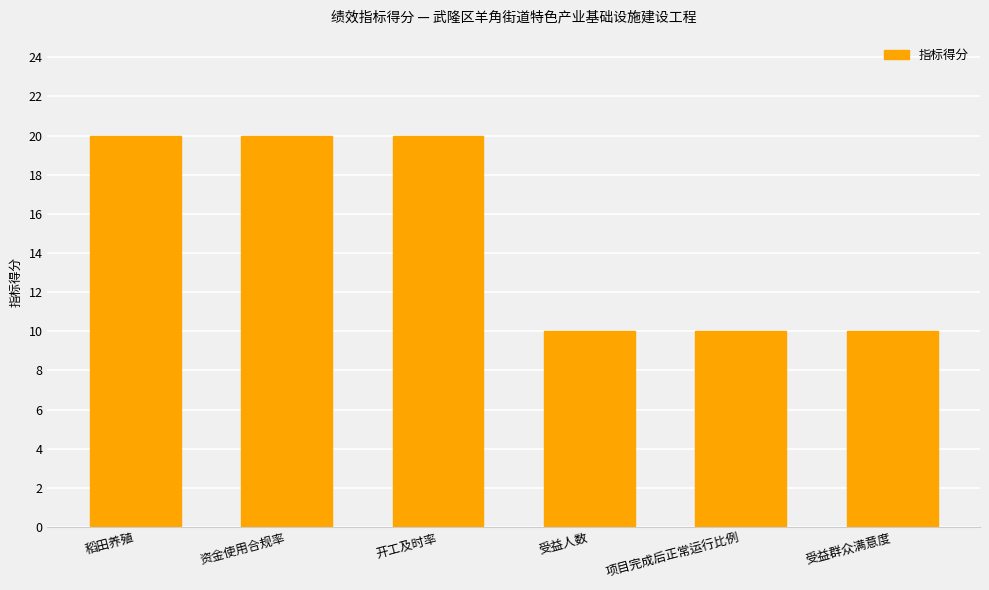

Are the bars grouped side by side (vs. stacked)?

No